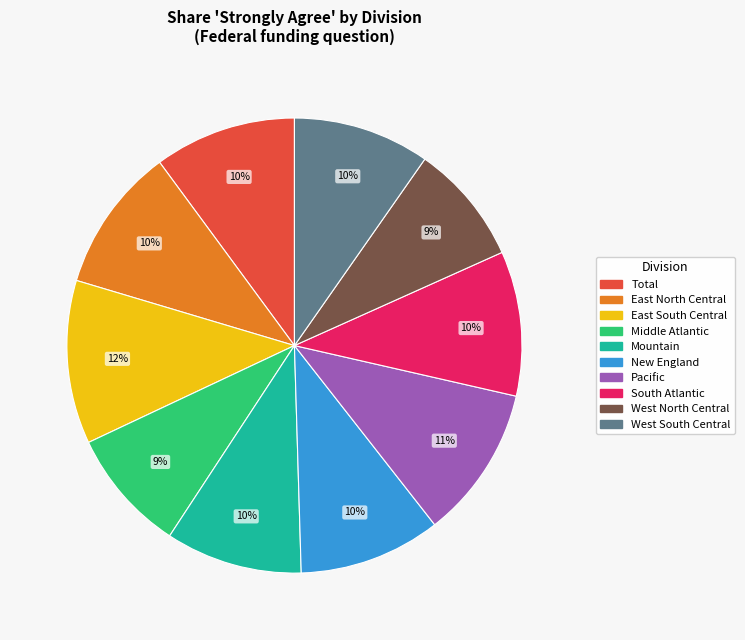

Is Middle Atlantic the majority of the pie?

No